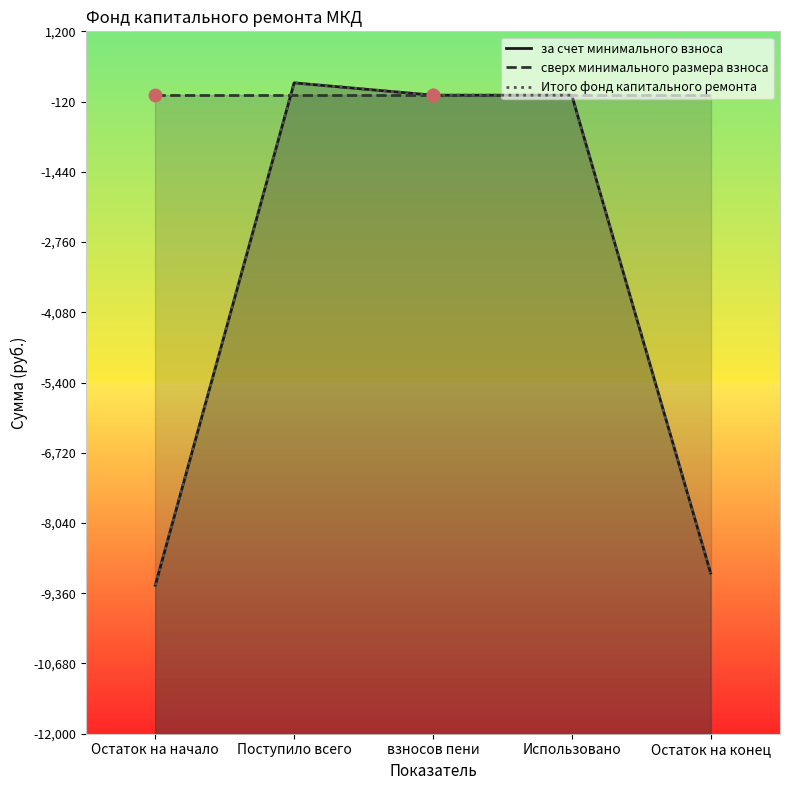

At which category is the sum across all series the highest?

Поступило всего